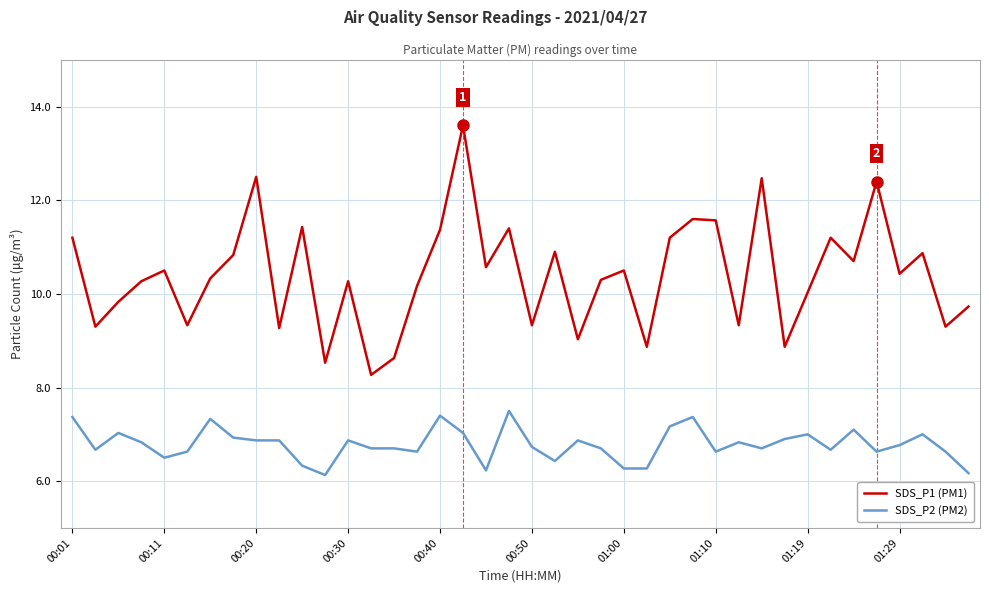

Which series has the largest total across all categories?

SDS_P1 (PM1)